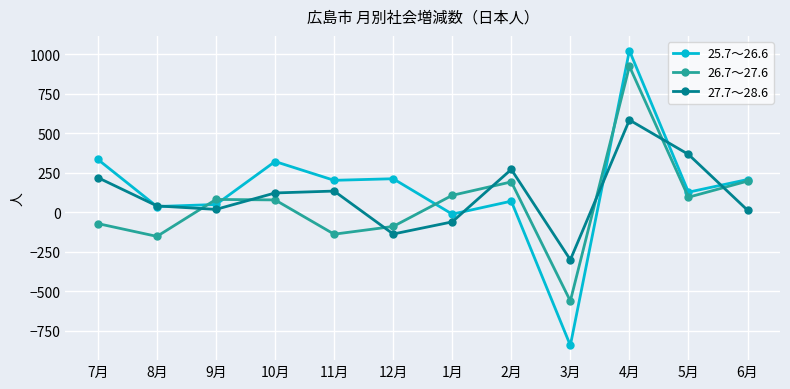

At which category is the sum across all series the highest?

4月